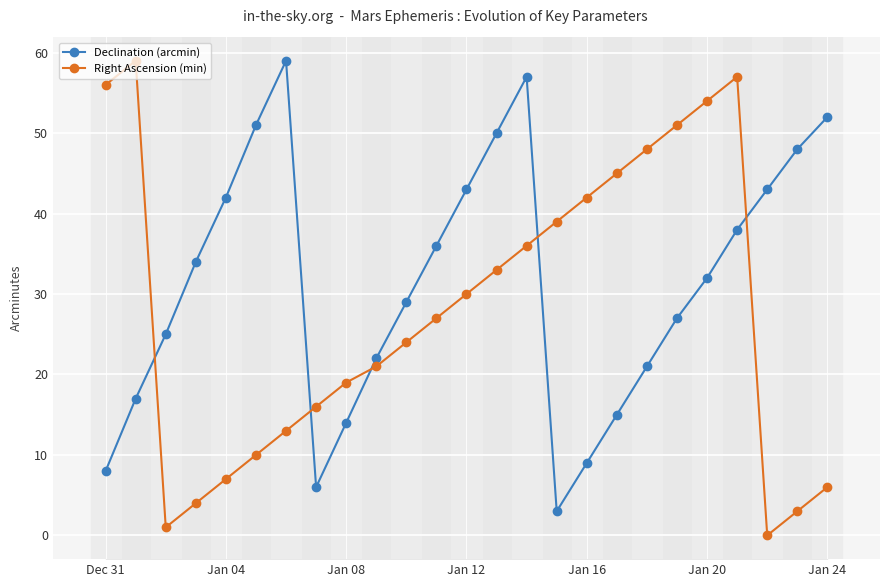

What is the greatest value displayed?

59